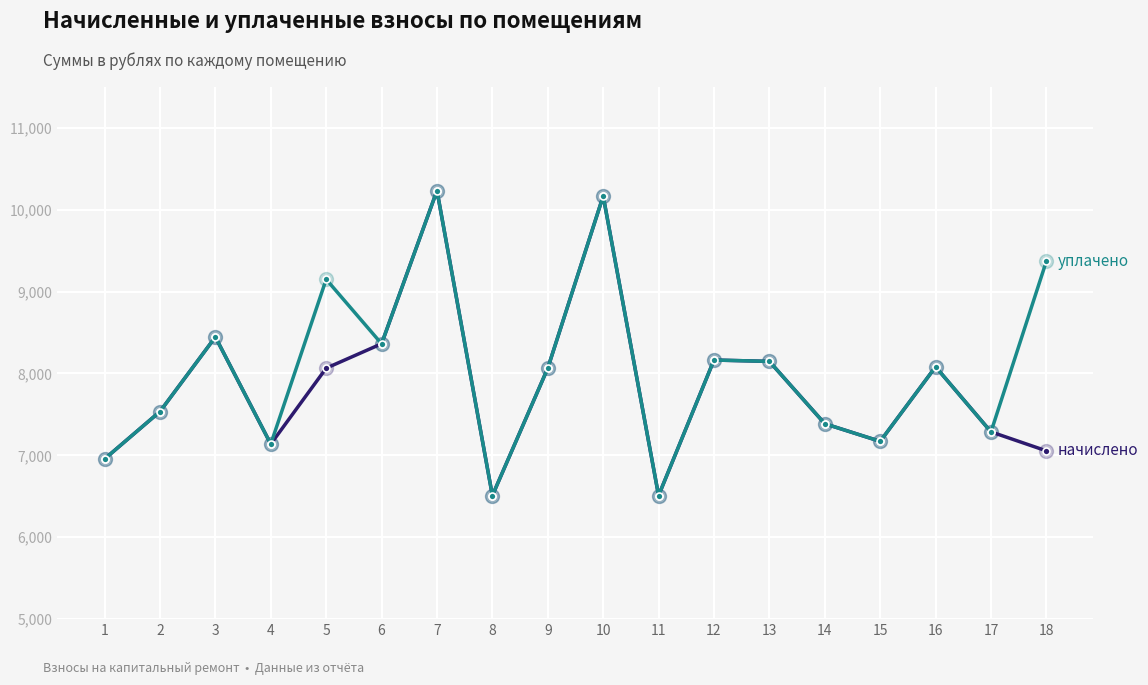

At which category is the sum across all series the highest?

7